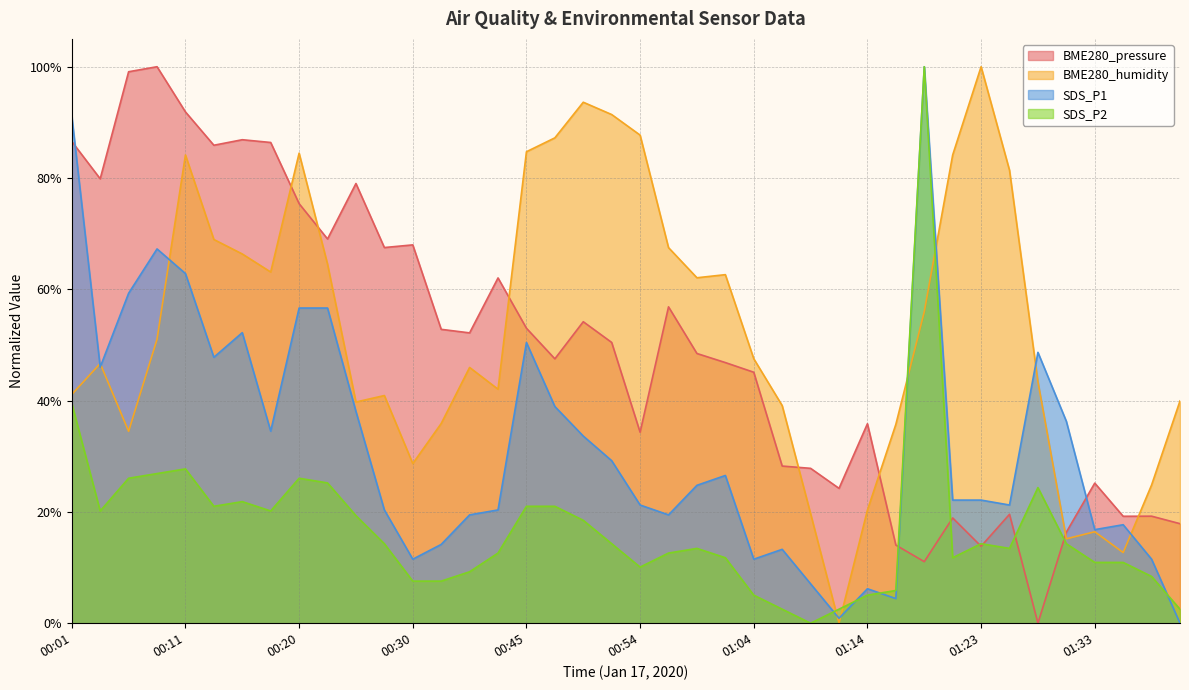

What is the difference between the second highest and minimum values in the SDS_P1 series?

0.9